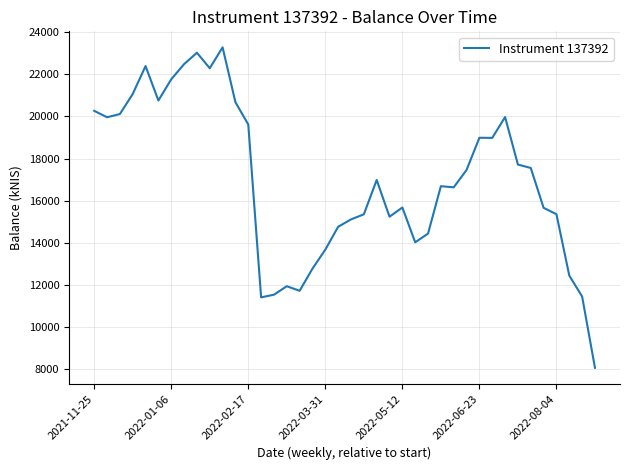

What is the difference between the maximum and minimum values?

15221.8